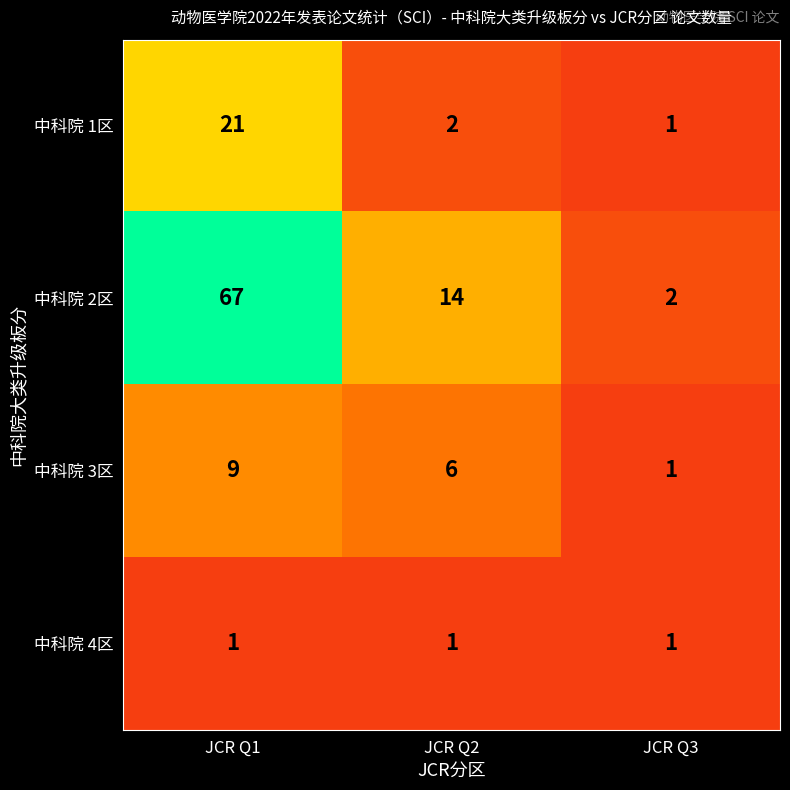

At which label does 中科院 3区 first exceed 6?

JCR Q1